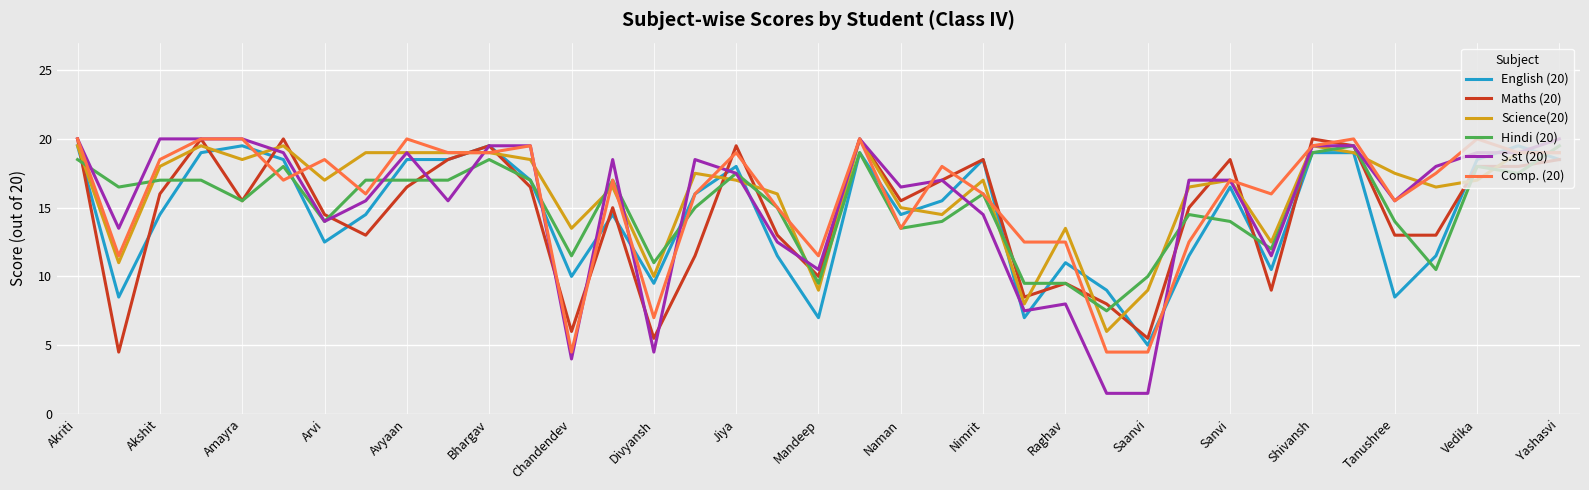

Which series has the widest spread of values?

S.st (20)